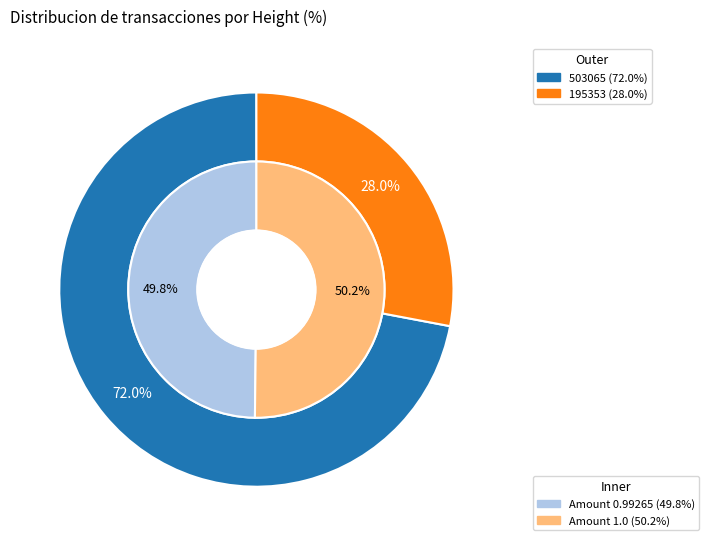

Rank the categories by value from highest to lowest.

503065, 195353